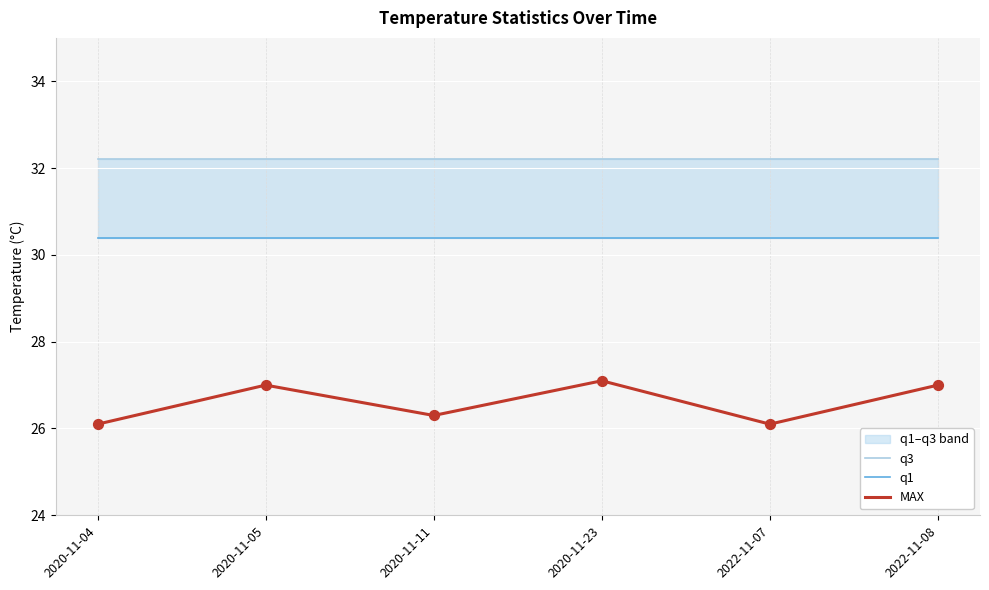

What is the total value across all series at 2020-11-23?

89.7